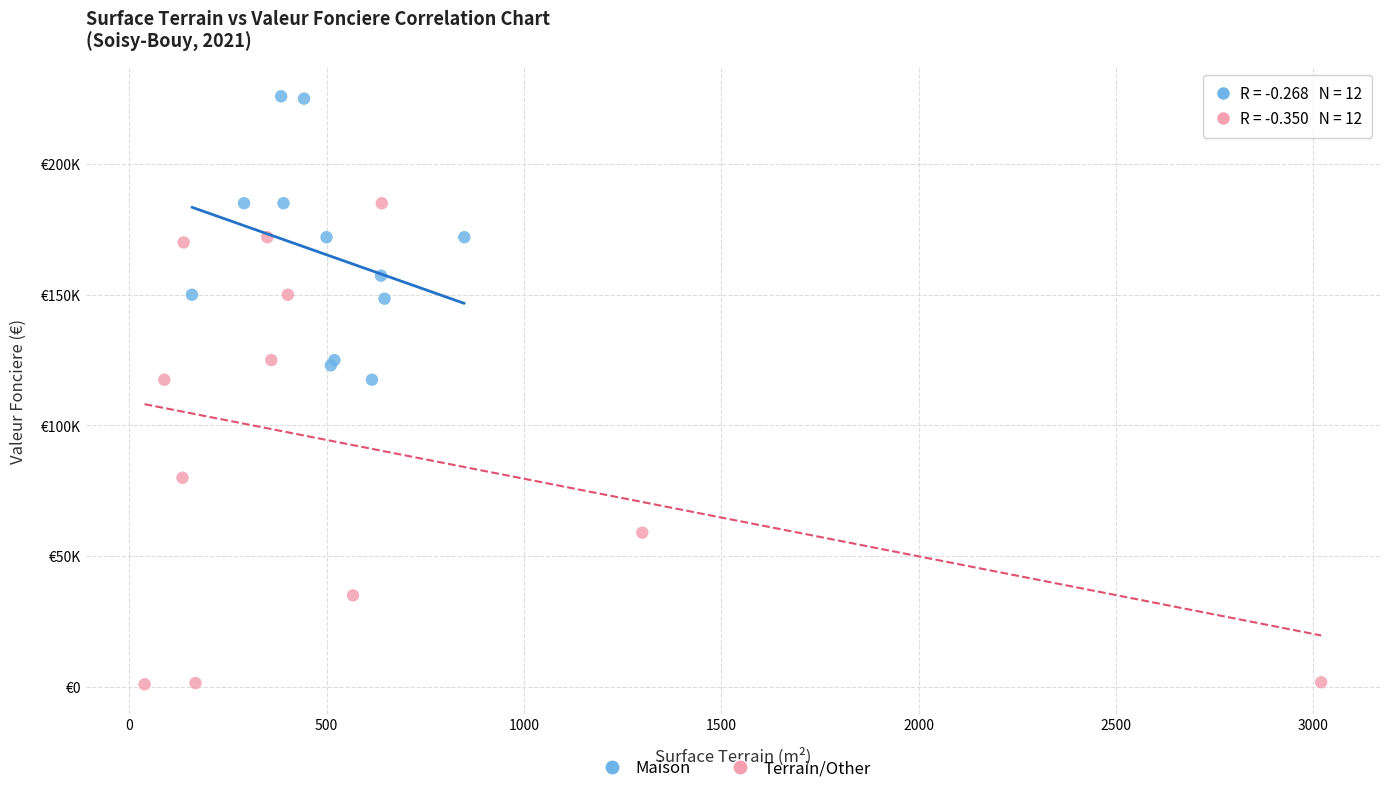

What are all the series names shown in the legend?

Maison, Terrain/Other